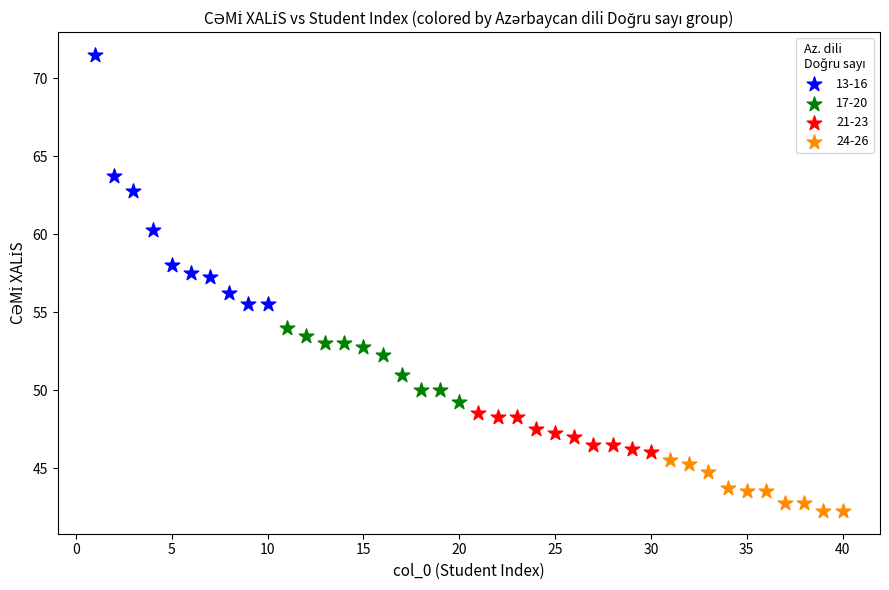

Which series reaches the minimum Y coordinate?

24-26